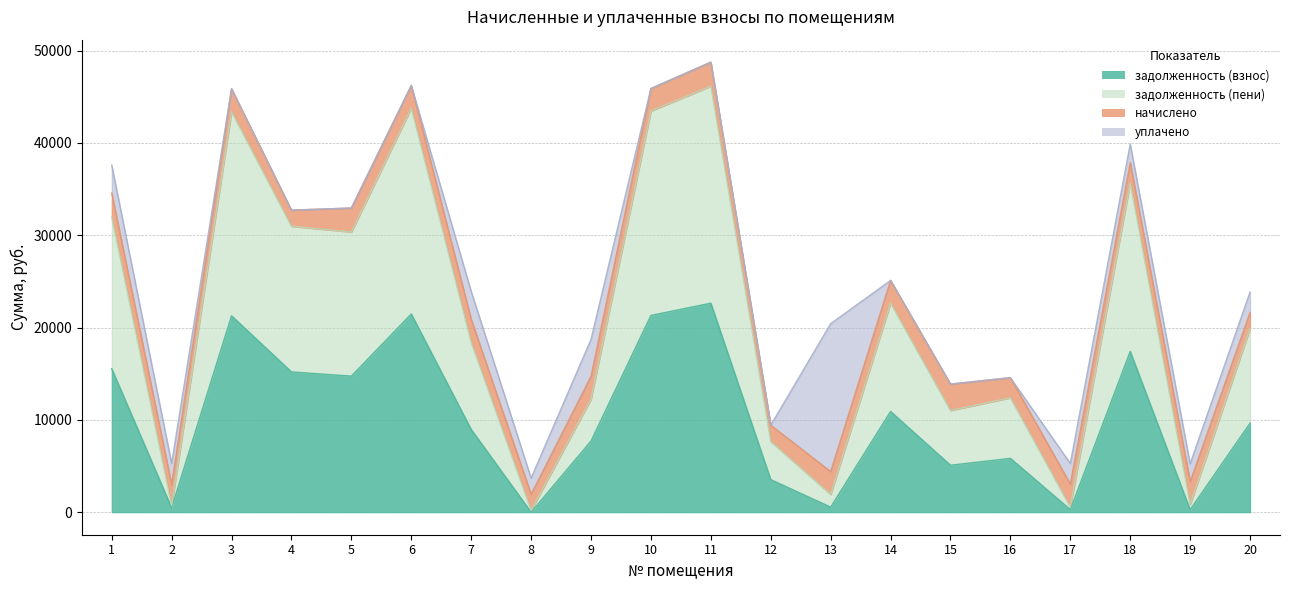

How many interior local peaks does the задолженность (пени) series have?

6